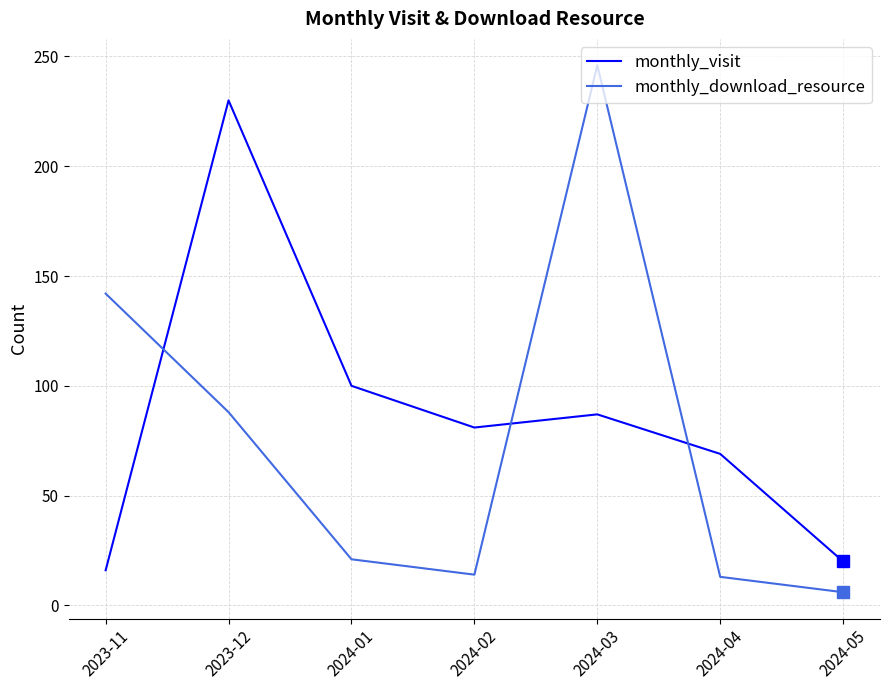

How many intersections are there between monthly_visit and monthly_download_resource?

3